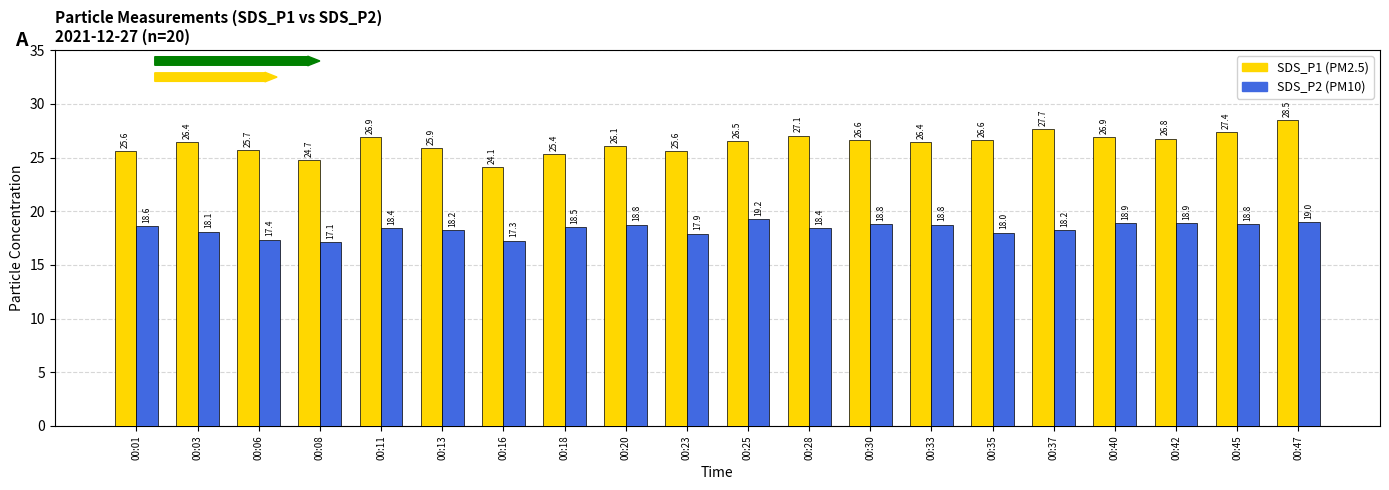

What is the difference between the highest and lowest values at 00:47?

9.5